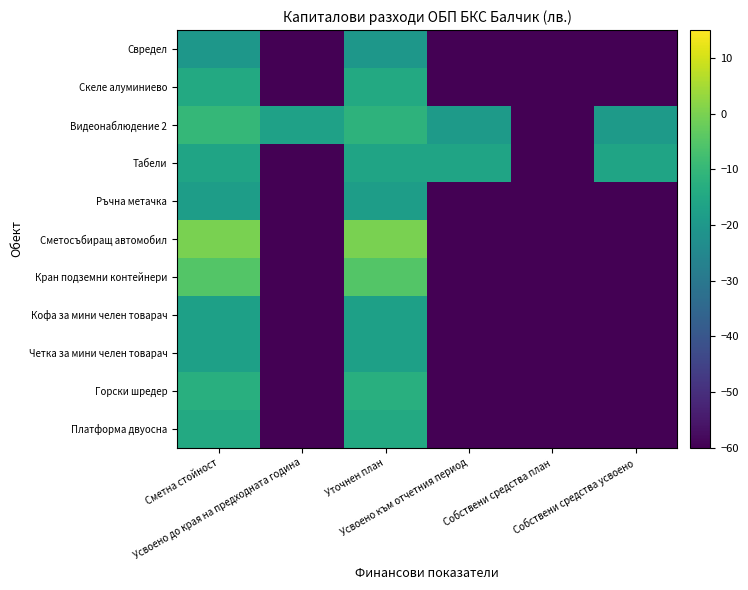

What is the total value across all series at Усвоено до края на предходната година?

-617.0